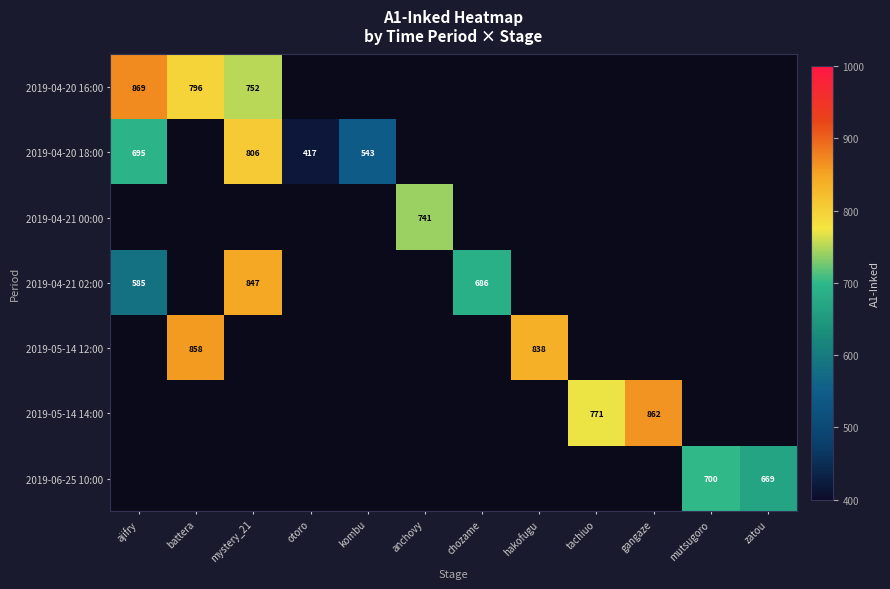

The value of 2019-04-20 16:00 at battera is 309. True or false?

False